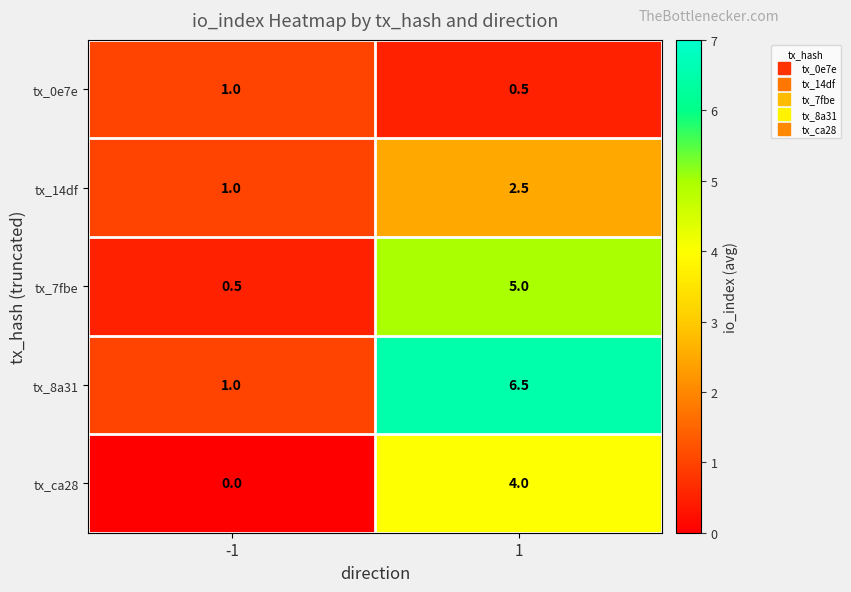

At which category does the chart reach its minimum across all series?

-1